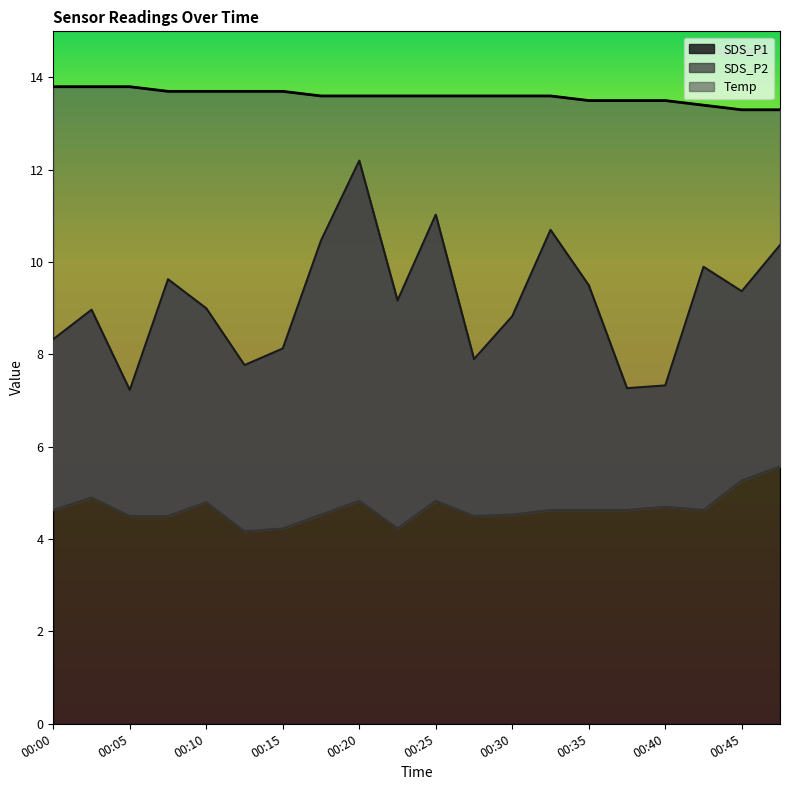

Between 00:00 and 00:37, which series saw the biggest shift?

SDS_P1